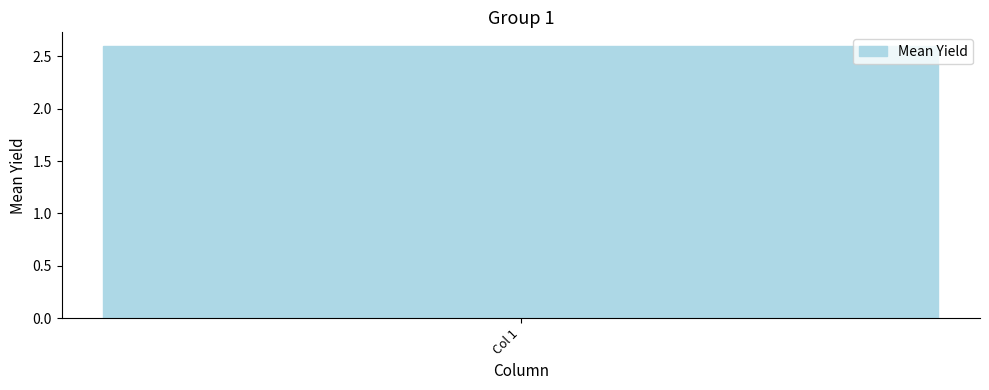

What is the average value?

2.6